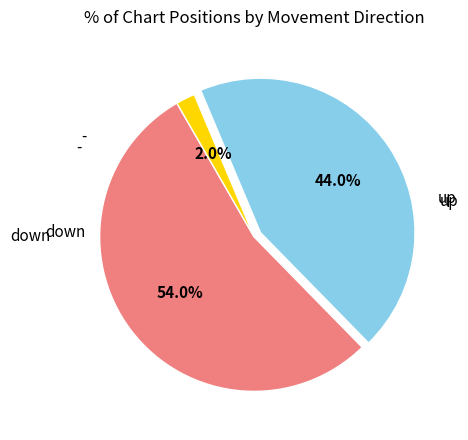

Is there any slice that represents more than half of the pie?

Yes